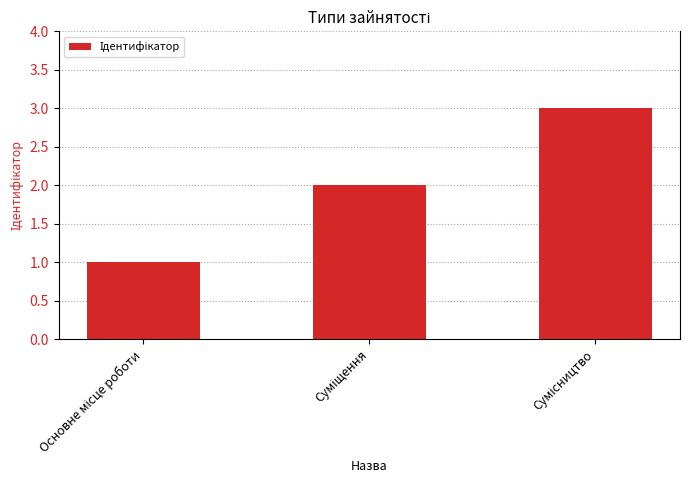

What is the sum of all values?

6